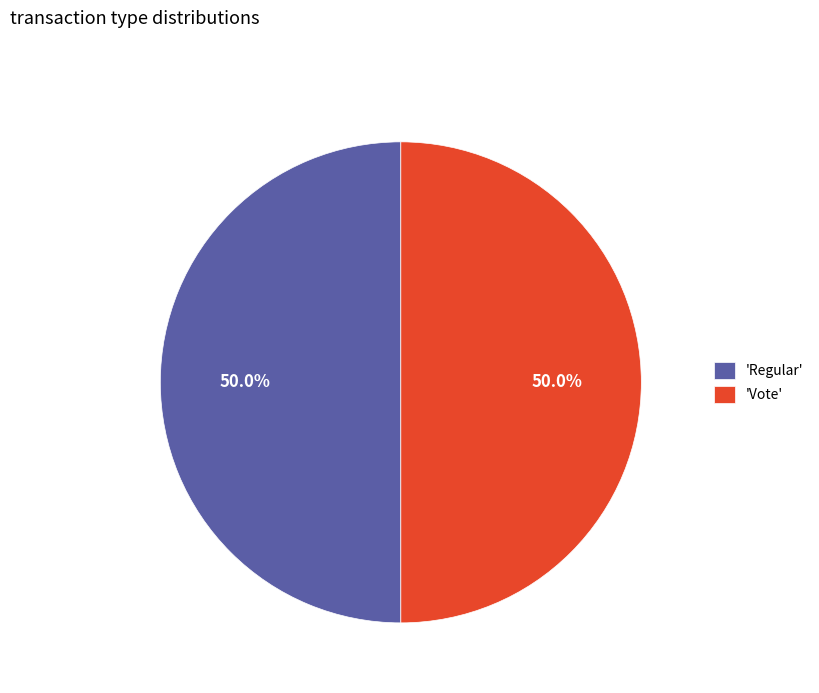

What is the total percentage of 'Vote' and 'Regular'?

100.0%